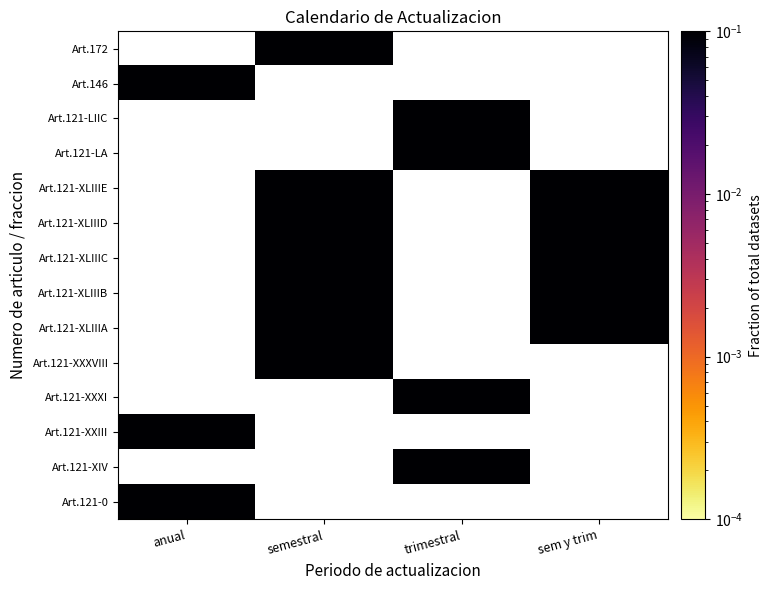

Reading left to right, what are all the values shown in this chart?

Art.172: anual=0.0	semestral=0.2	trimestral=0.0	sem y trim=0.0
Art.146: anual=0.1	semestral=0.0	trimestral=0.0	sem y trim=0.0
Art.121-LIIC: anual=0.0	semestral=0.0	trimestral=0.1	sem y trim=0.0
Art.121-LA: anual=0.0	semestral=0.0	trimestral=0.1	sem y trim=0.0
Art.121-XLIIIE: anual=0.0	semestral=0.1	trimestral=0.0	sem y trim=0.1
Art.121-XLIIID: anual=0.0	semestral=0.1	trimestral=0.0	sem y trim=0.1
Art.121-XLIIIC: anual=0.0	semestral=0.1	trimestral=0.0	sem y trim=0.1
Art.121-XLIIIB: anual=0.0	semestral=0.1	trimestral=0.0	sem y trim=0.1
Art.121-XLIIIA: anual=0.0	semestral=0.1	trimestral=0.0	sem y trim=0.1
Art.121-XXXVIII: anual=0.0	semestral=0.1	trimestral=0.0	sem y trim=0.0
Art.121-XXXI: anual=0.0	semestral=0.0	trimestral=0.1	sem y trim=0.0
Art.121-XXIII: anual=0.1	semestral=0.0	trimestral=0.0	sem y trim=0.0
Art.121-XIV: anual=0.0	semestral=0.0	trimestral=0.1	sem y trim=0.0
Art.121-0: anual=0.1	semestral=0.0	trimestral=0.0	sem y trim=0.0